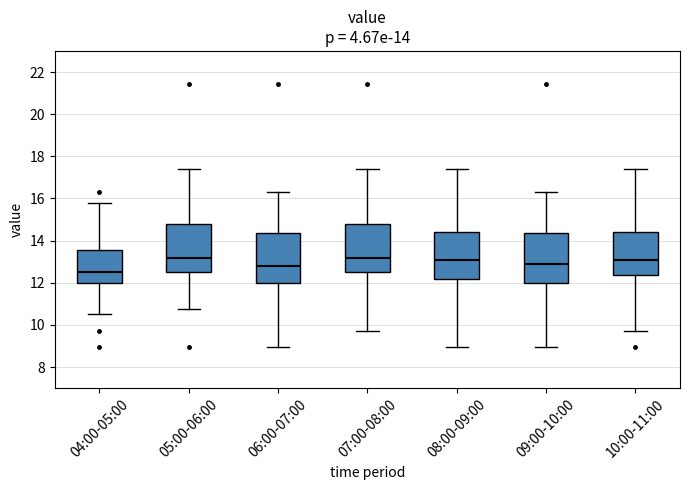

Which box's median line is the lowest?

04:00-05:00